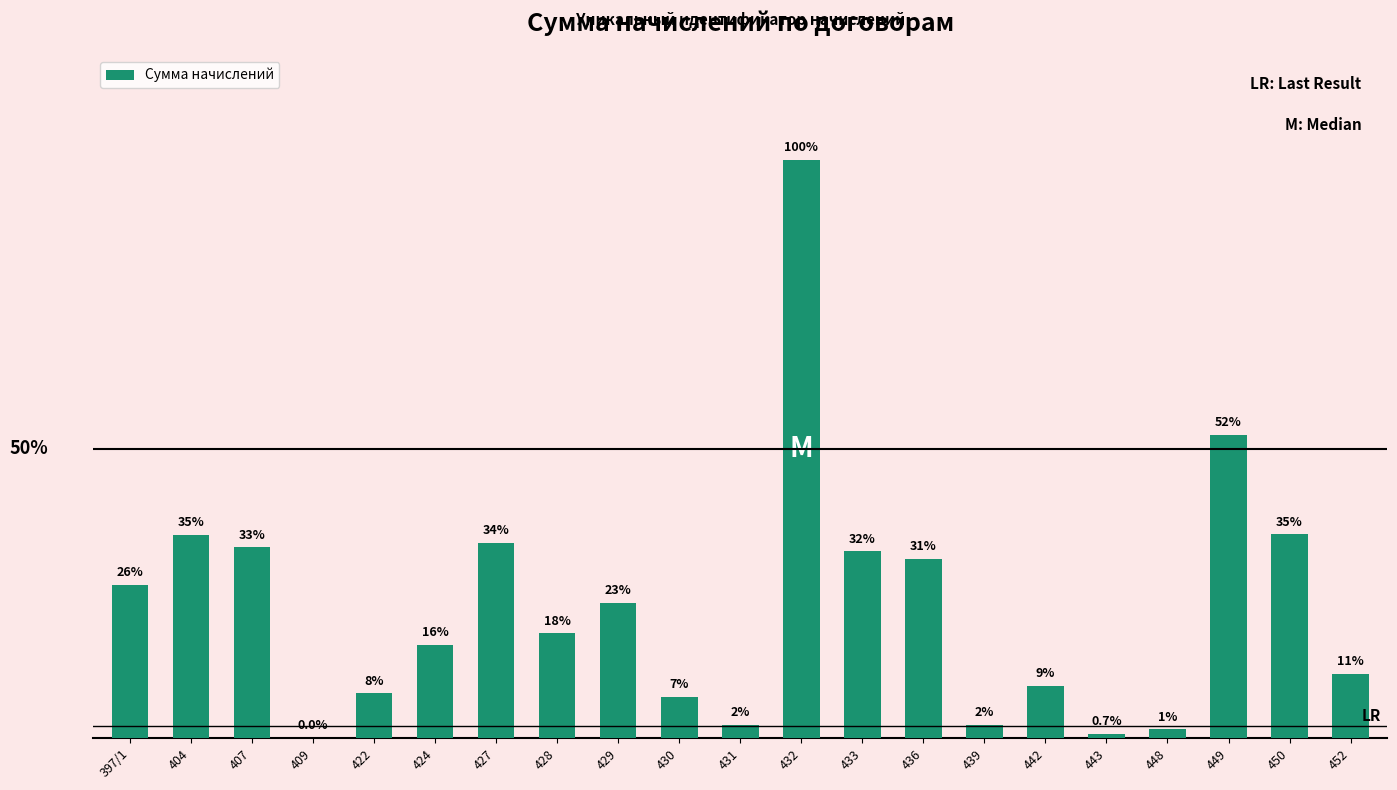

Which label corresponds to the largest value in the chart?

432